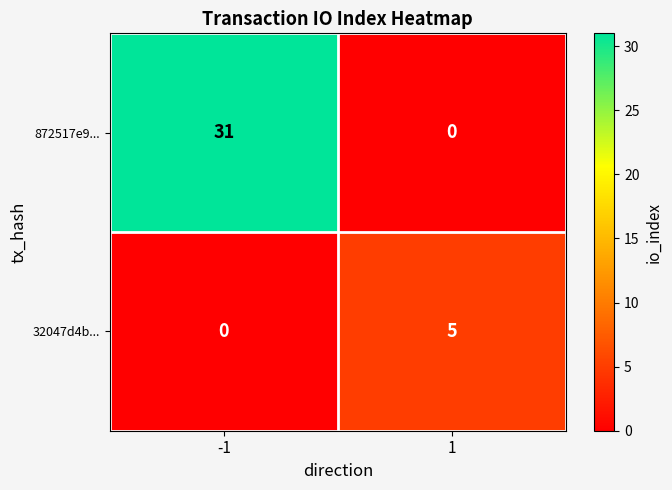

Which series has the widest spread of values?

872517e9...